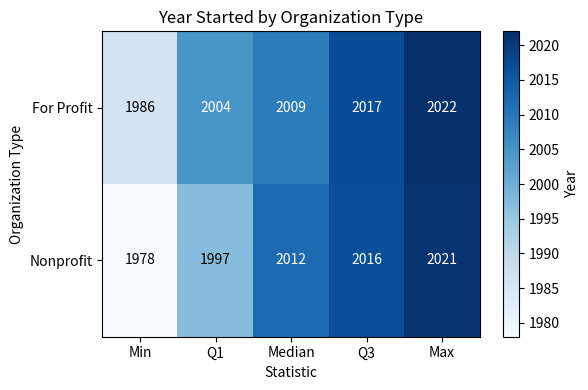

How many For Profit values are between 2004 and 2017?

3